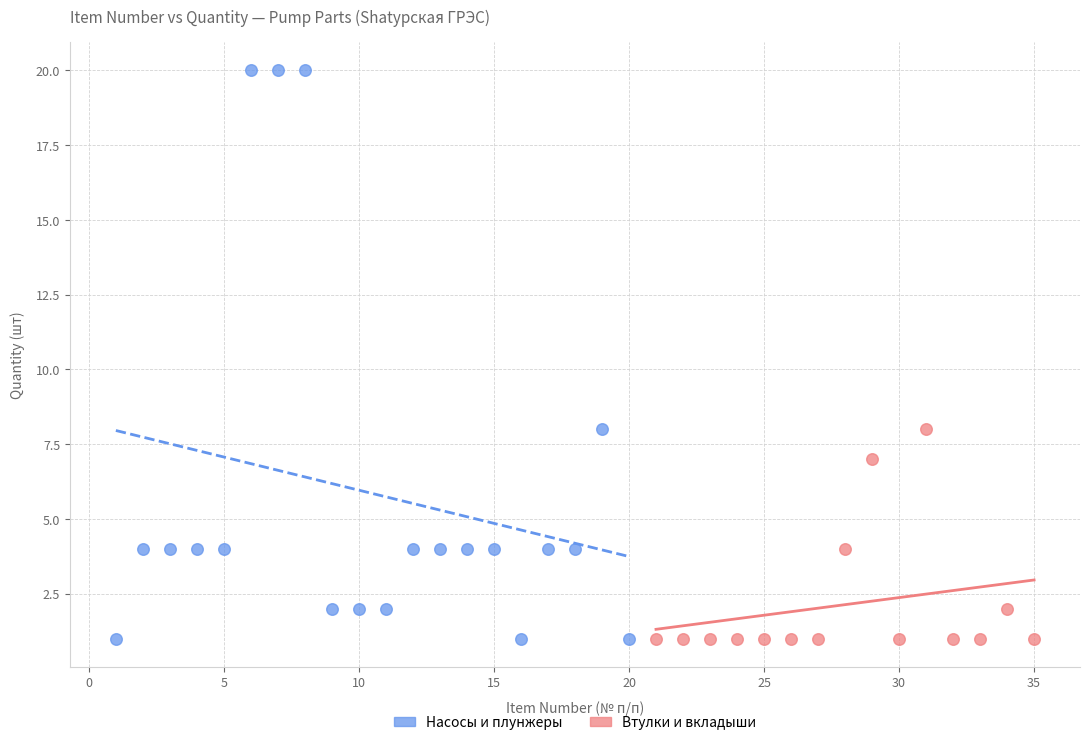

Which series contains the highest Y value?

Насосы и плунжеры